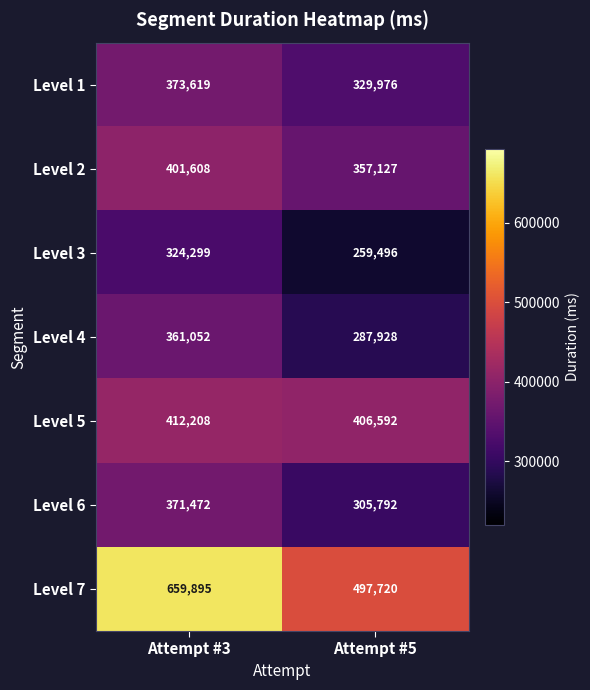

At Attempt #3, list the series in order from smallest to largest.

Level 3, Level 4, Level 6, Level 1, Level 2, Level 5, Level 7